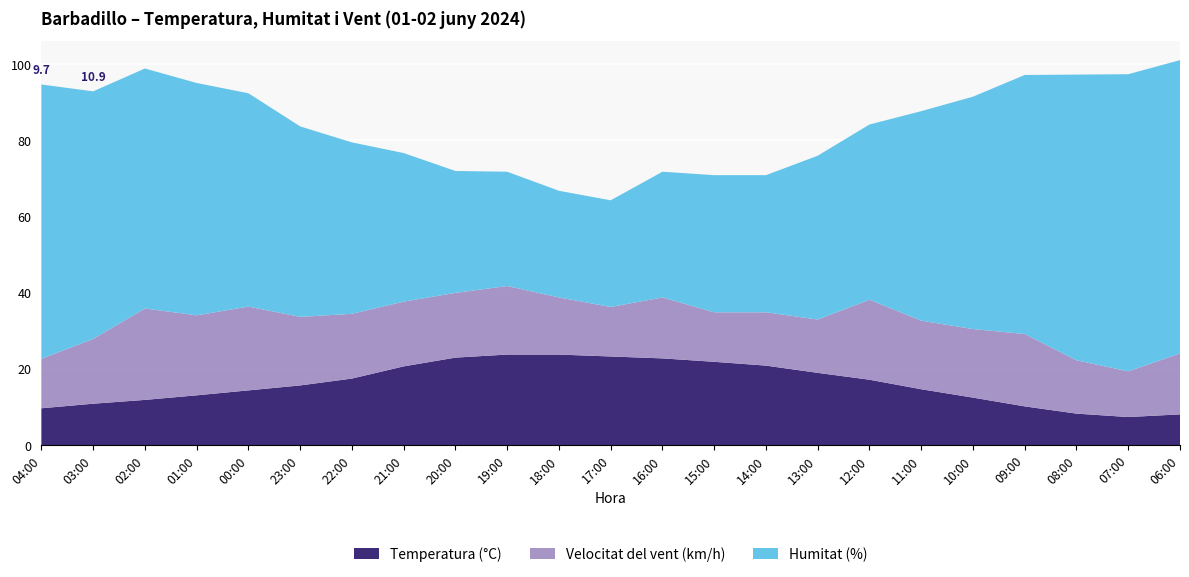

Reading left to right, extract all data points from this chart.

Temperatura (°C): 04:00=9.7	03:00=10.9	02:00=11.9	01:00=13.1	00:00=14.4	23:00=15.7	22:00=17.5	21:00=20.7	20:00=23.0	19:00=23.8	18:00=23.8	17:00=23.3	16:00=22.8	15:00=21.9	14:00=20.9	13:00=19.0	12:00=17.2	11:00=14.7	10:00=12.5	09:00=10.2	08:00=8.3	07:00=7.4	06:00=8.1
Humitat (%): 04:00=72.0	03:00=65.0	02:00=63.0	01:00=61.0	00:00=56.0	23:00=50.0	22:00=45.0	21:00=39.0	20:00=32.0	19:00=30.0	18:00=28.0	17:00=28.0	16:00=33.0	15:00=36.0	14:00=36.0	13:00=43.0	12:00=46.0	11:00=55.0	10:00=61.0	09:00=68.0	08:00=75.0	07:00=78.0	06:00=77.0
Velocitat del vent (km/h): 04:00=13.0	03:00=17.0	02:00=24.0	01:00=21.0	00:00=22.0	23:00=18.0	22:00=17.0	21:00=17.0	20:00=17.0	19:00=18.0	18:00=15.0	17:00=13.0	16:00=16.0	15:00=13.0	14:00=14.0	13:00=14.0	12:00=21.0	11:00=18.0	10:00=18.0	09:00=19.0	08:00=14.0	07:00=12.0	06:00=16.0